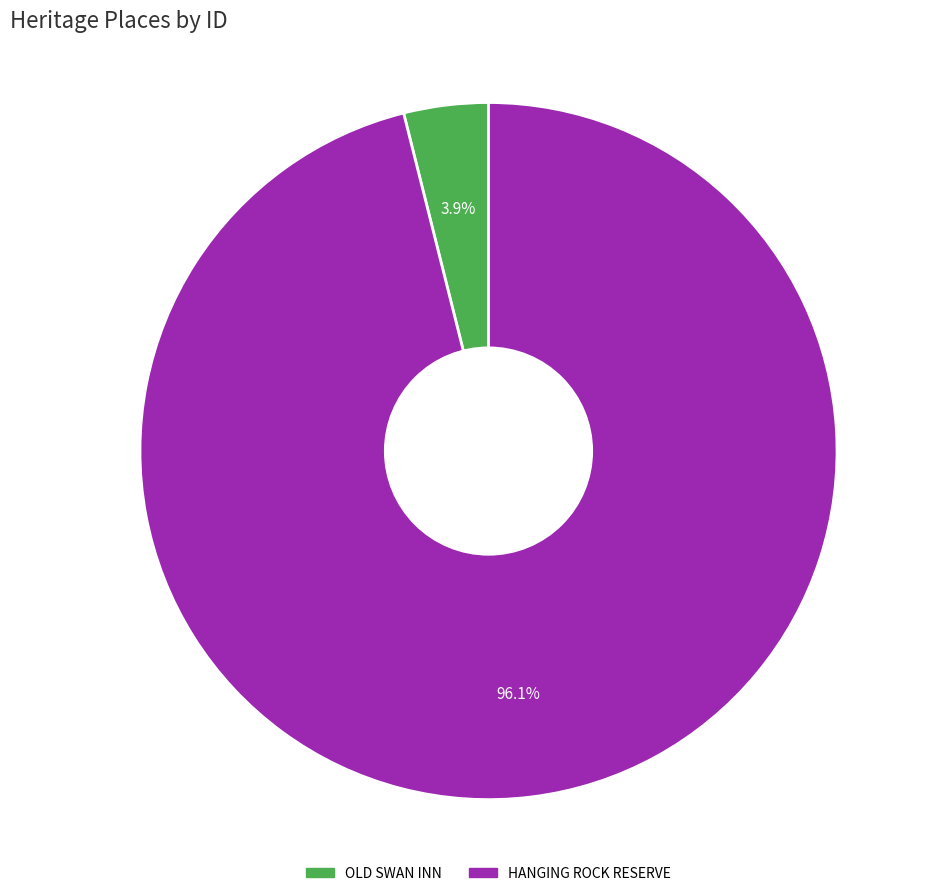

Which slice is the largest?

HANGING ROCK RESERVE